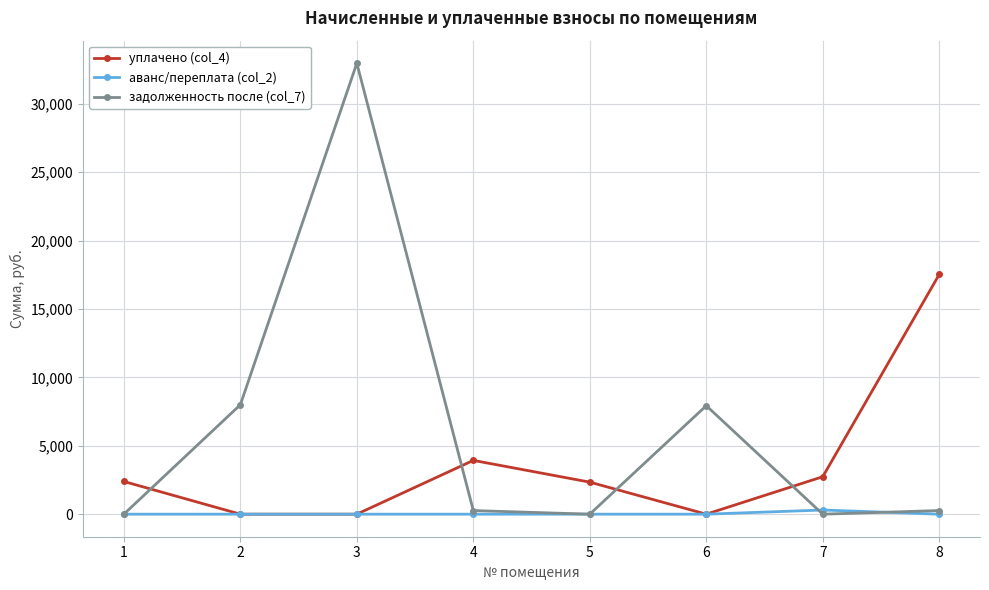

How many data points in задолженность после (col_7) are above 265?

4